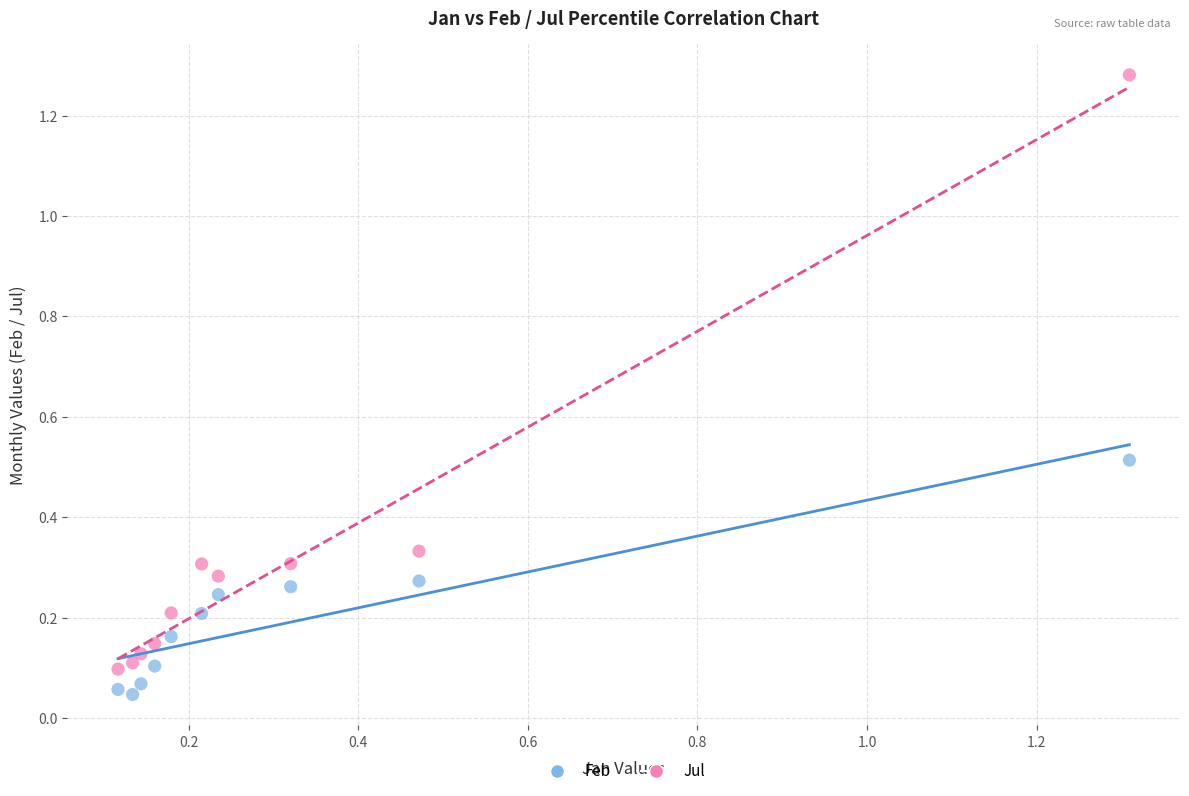

What is the X range (max minus min) for the scatter plot?

1.2